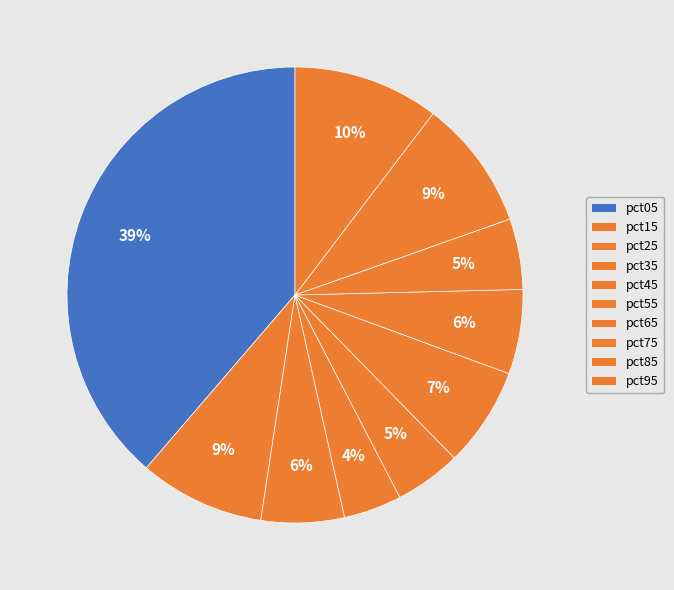

Count the number of slices in the pie.

10